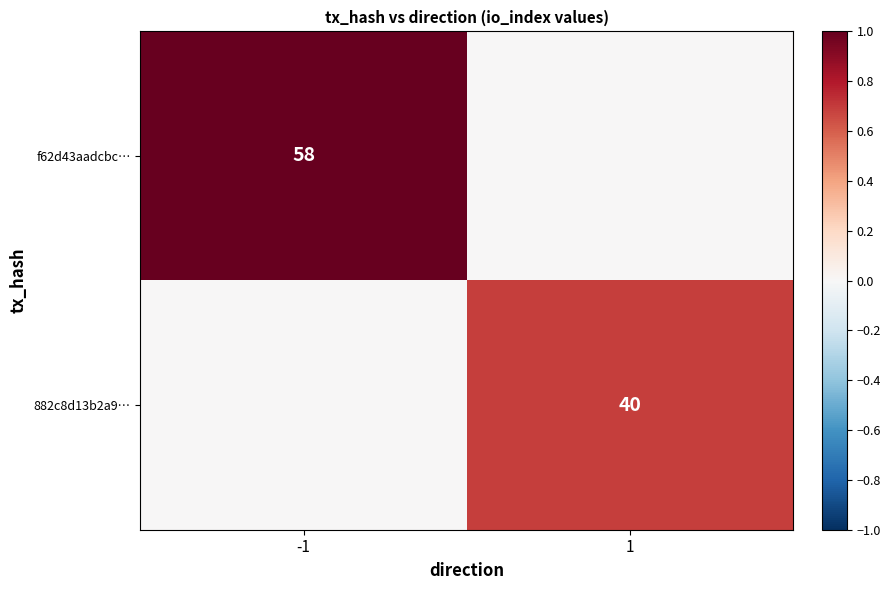

True or false: f62d43aadcbc… has a value of 58 at -1.

True